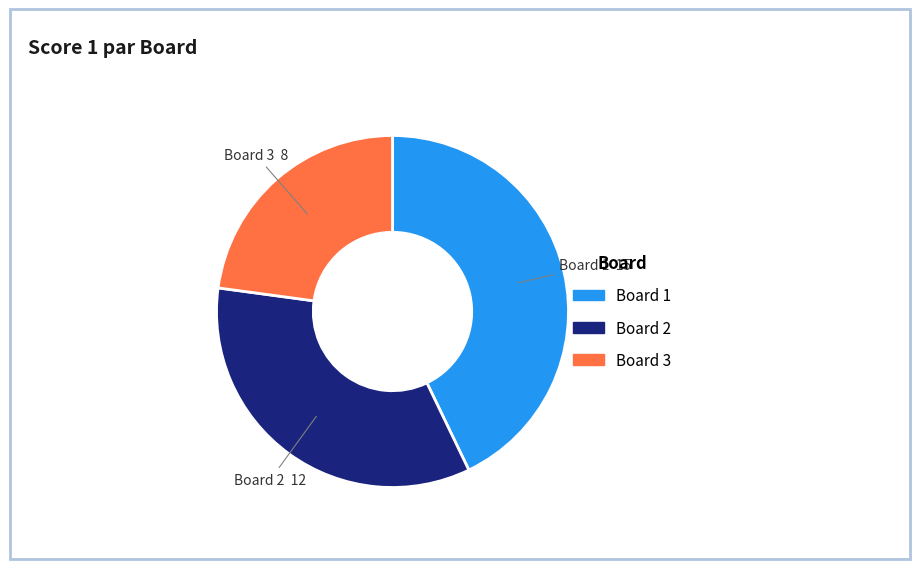

Approximately how many times larger is the value at Board 2 compared to Board 3?

1.5